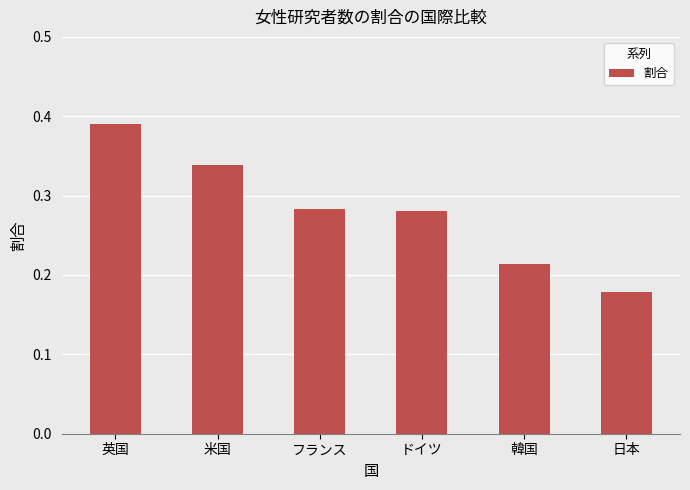

Does the chart contain stacked bars?

No